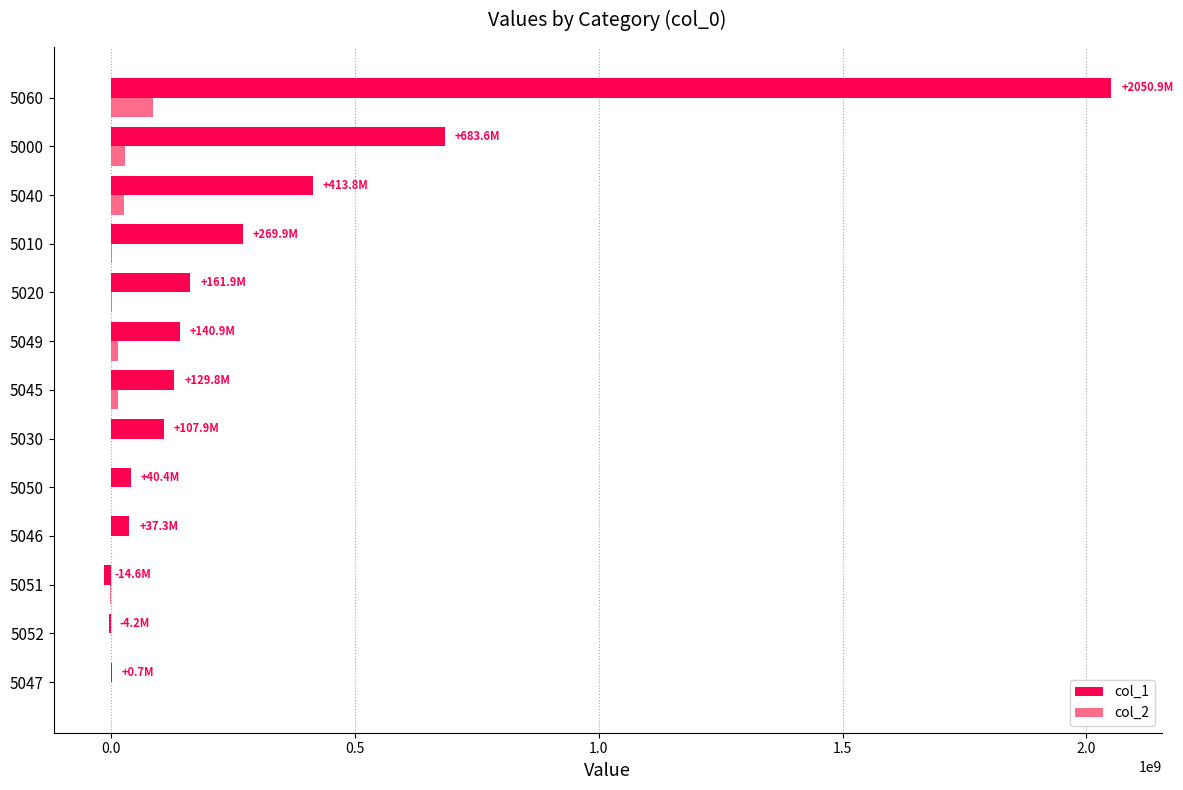

Which series has the largest total across all categories?

col_1